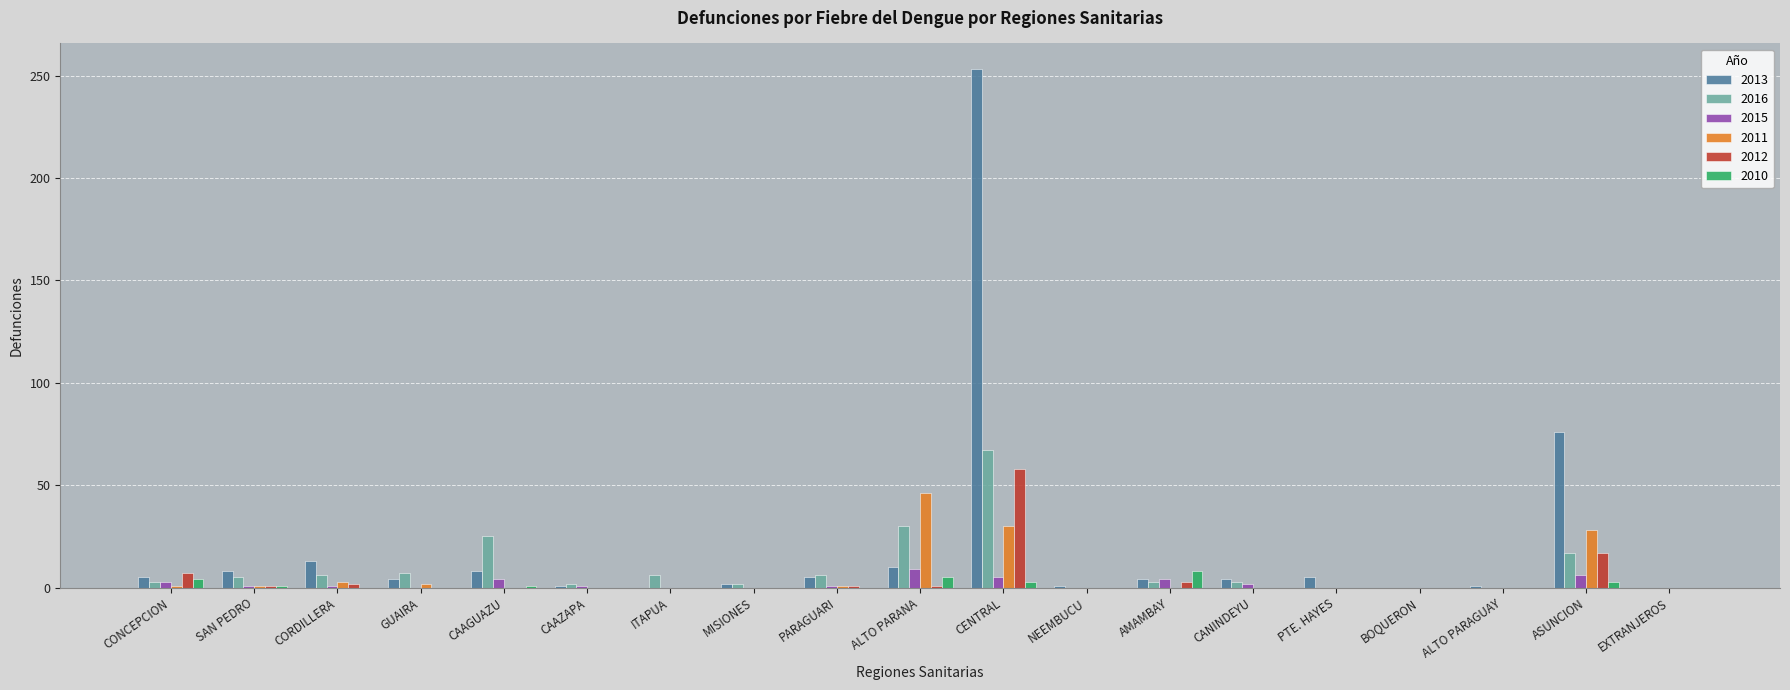

At which category does the chart reach its peak across all series?

CENTRAL